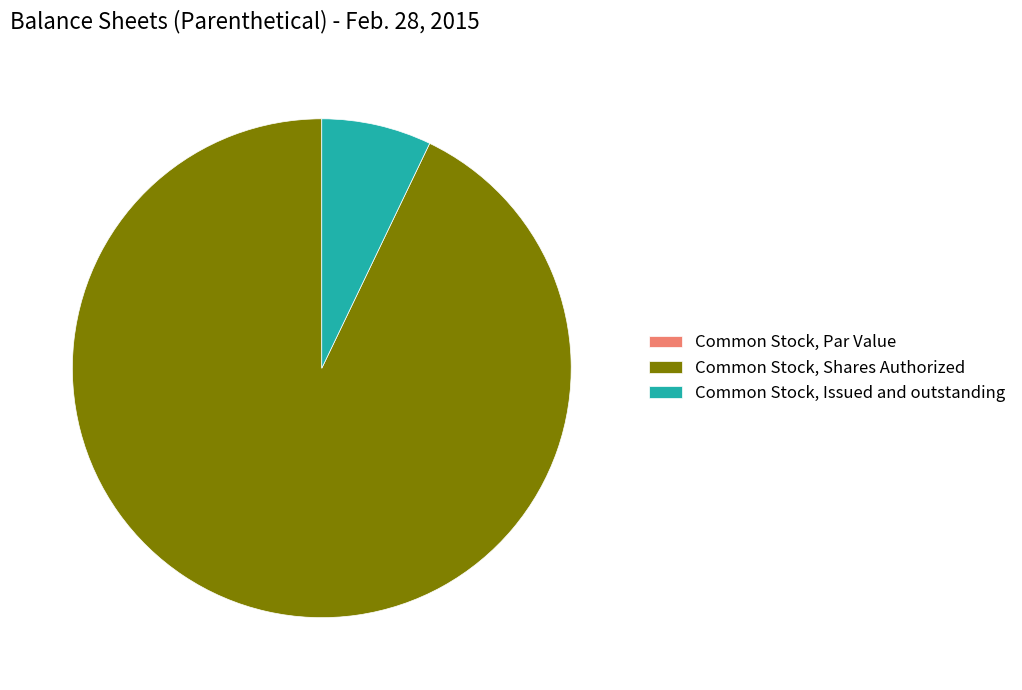

Is the sum of Common Stock, Issued and outstanding and Common Stock, Shares Authorized greater than half?

Yes